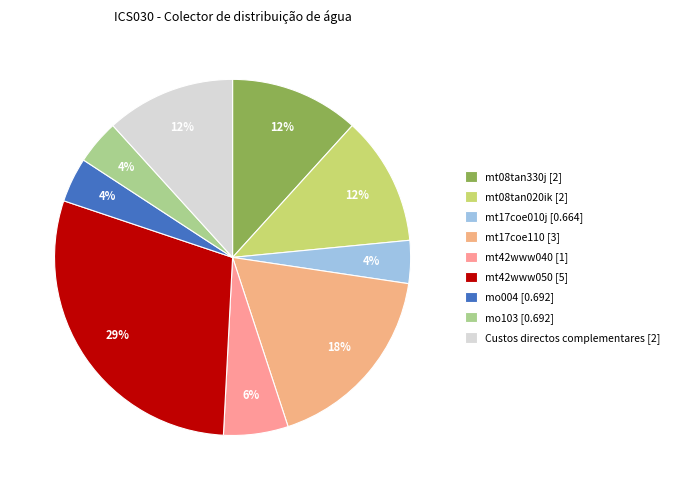

To the nearest percent, what is the difference between the largest and smallest slice percentages?

25%